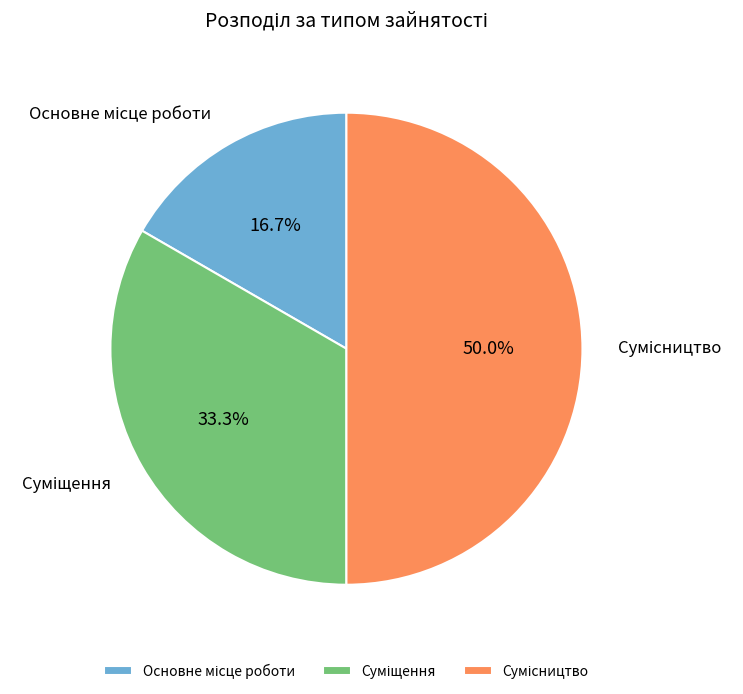

Between Сумісництво and Основне місце роботи, which is larger?

Сумісництво